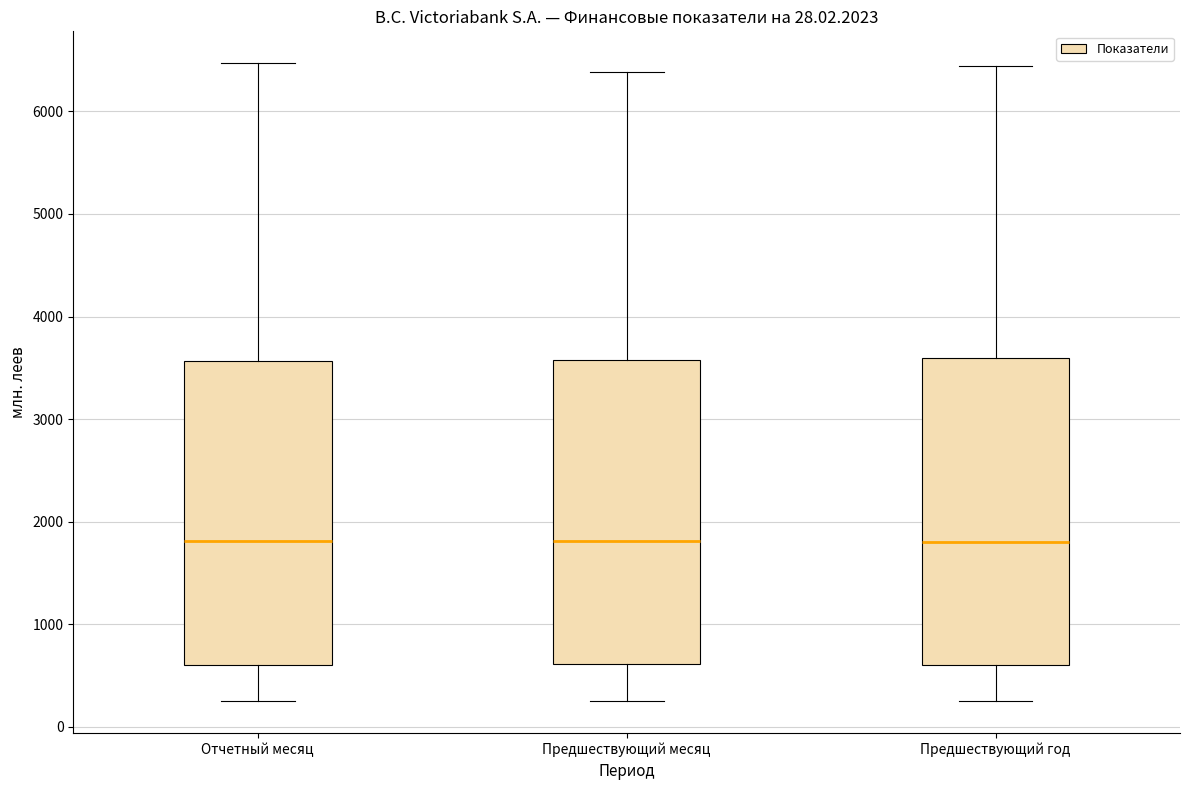

Where is the lower edge of the box for Предшествующий год on the y-axis? The values are not printed on the chart, so give them approximately, as read against the axis.

600